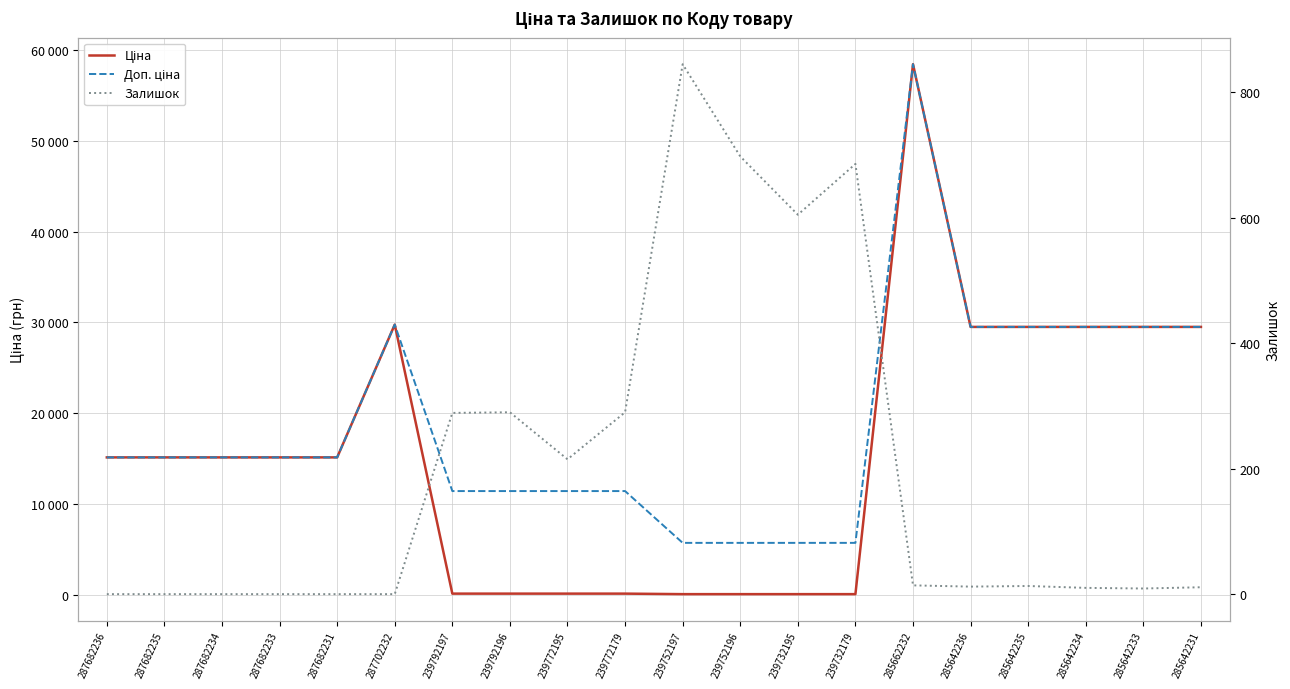

Which category has the lowest value in the Ціна series?

239752197